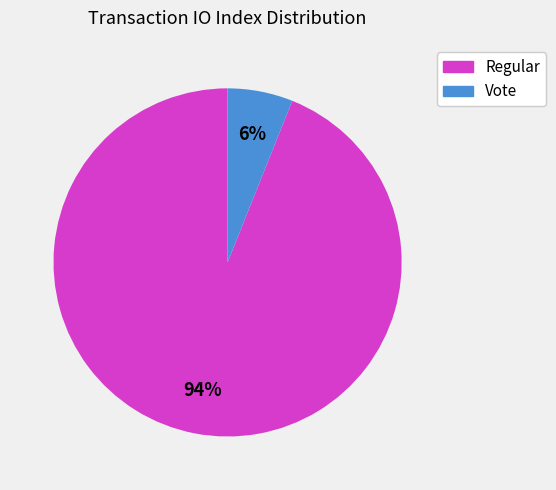

What percentage is the Vote slice, to the nearest percent?

6%